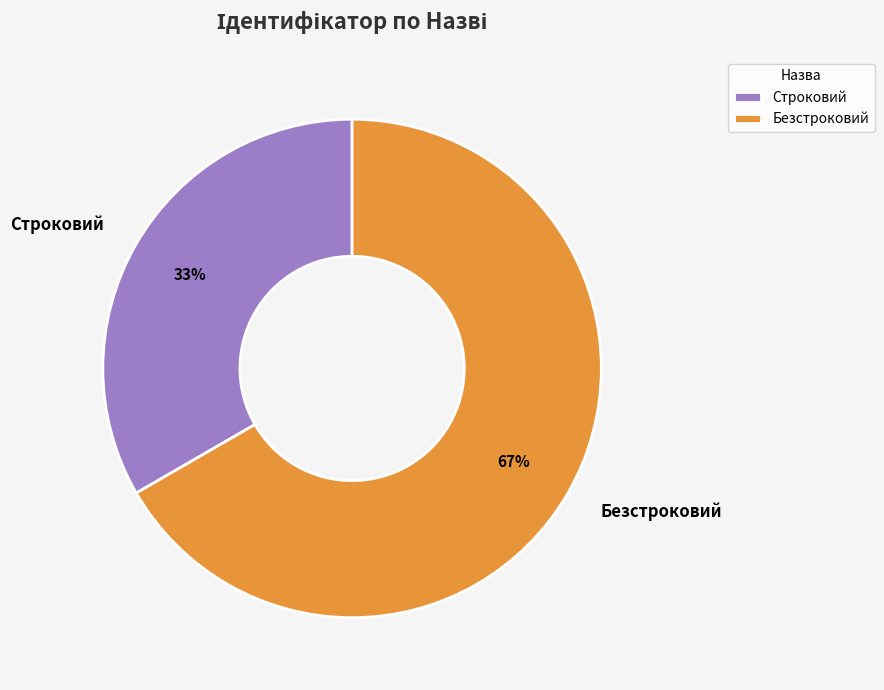

Is the sum of Строковий and Безстроковий greater than half?

Yes